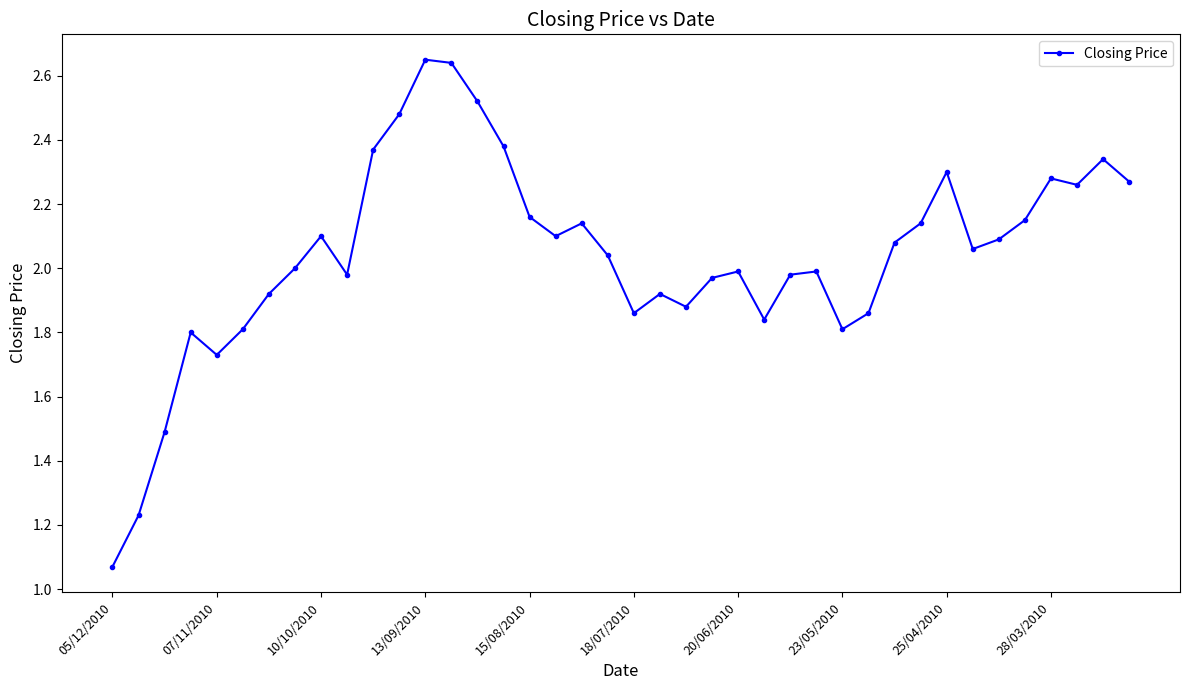

What is the sum of all values?

81.7